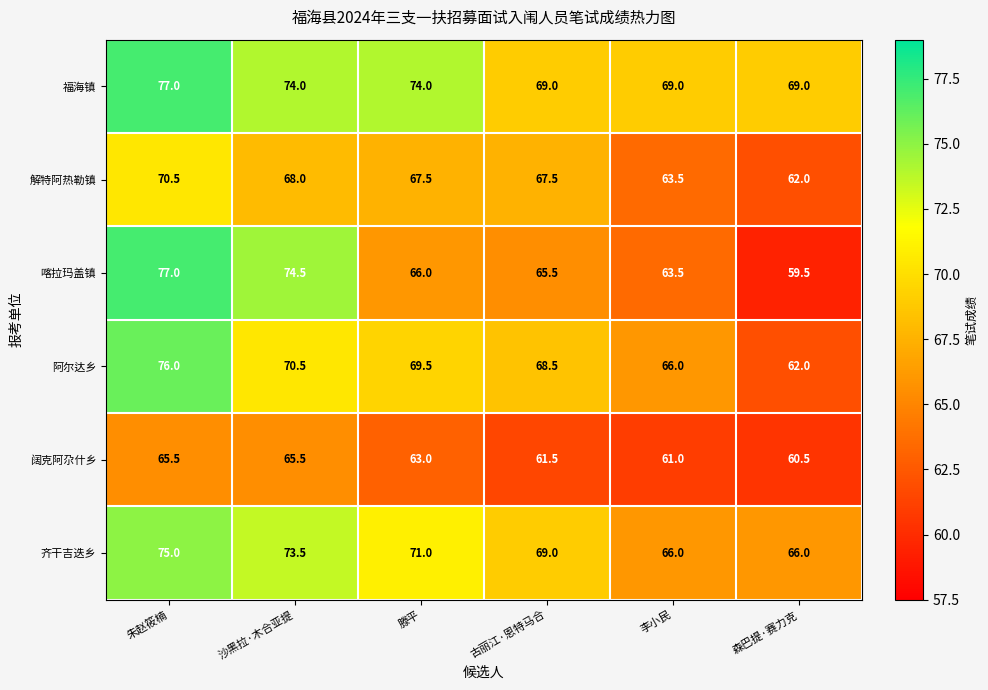

The value of 福海镇 at 古丽江·恩特马合 is 69.0. True or false?

True